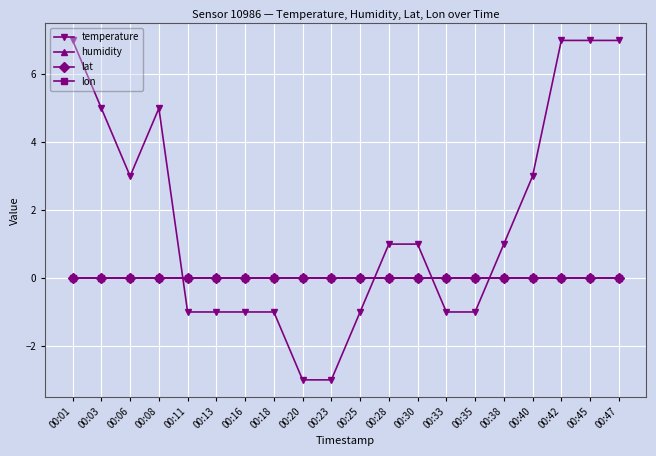

Is this an area chart (filled region under the line)?

No